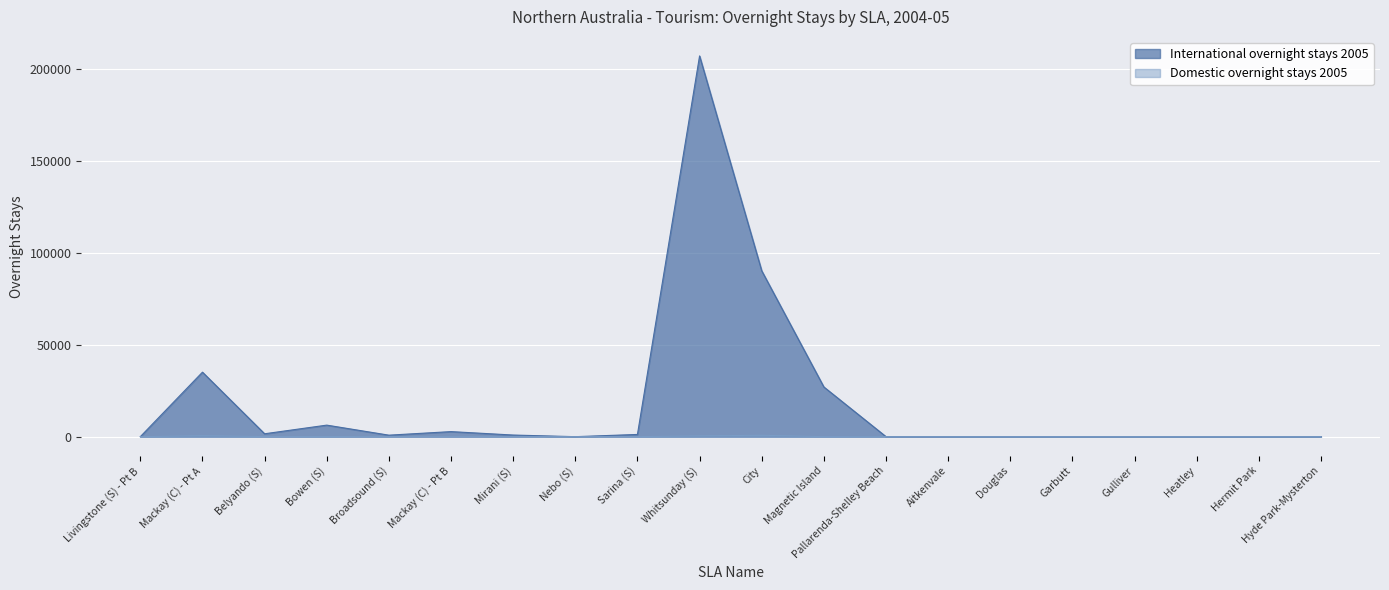

What is the label of the 19th point from the left?

Hermit Park